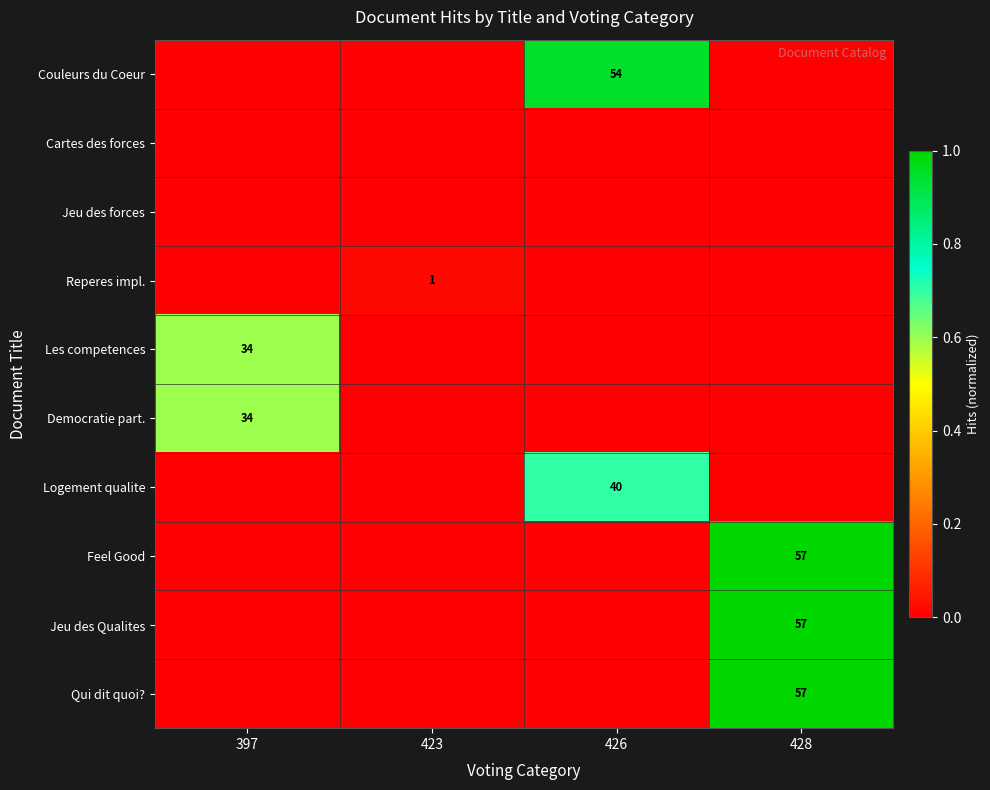

At how many categories does at least one series exceed 0?

4